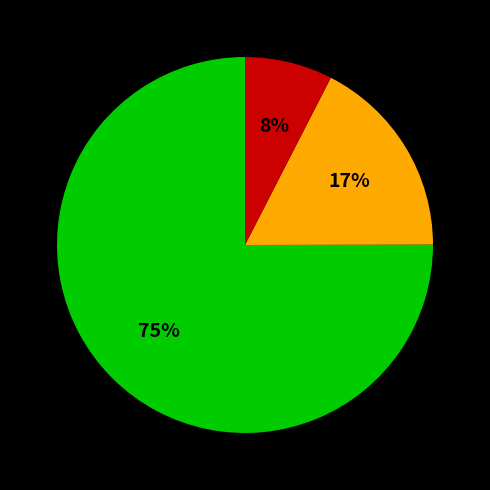

How many segments does this pie chart have?

3